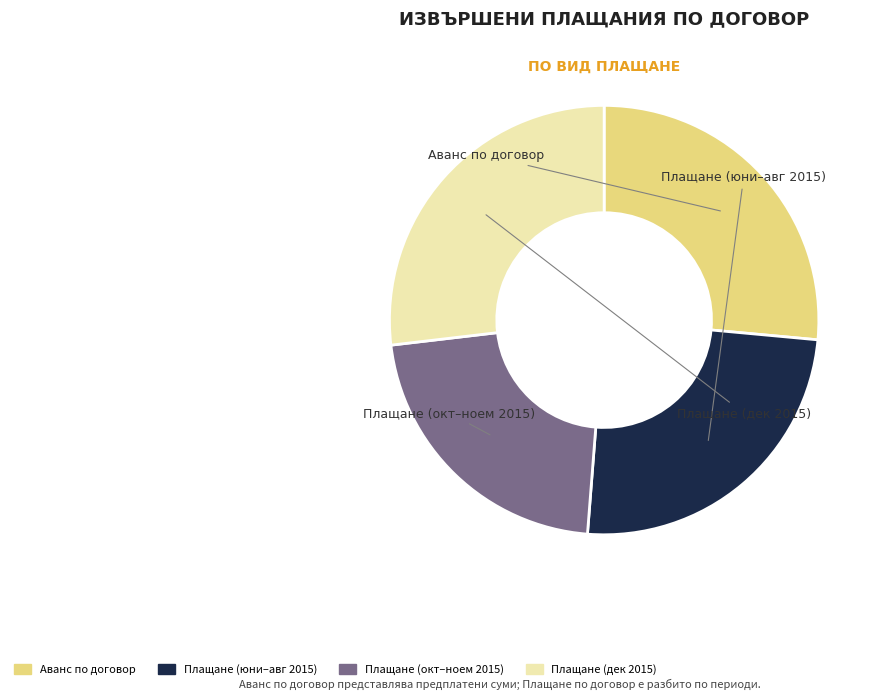

Is there any slice that represents more than half of the pie?

No